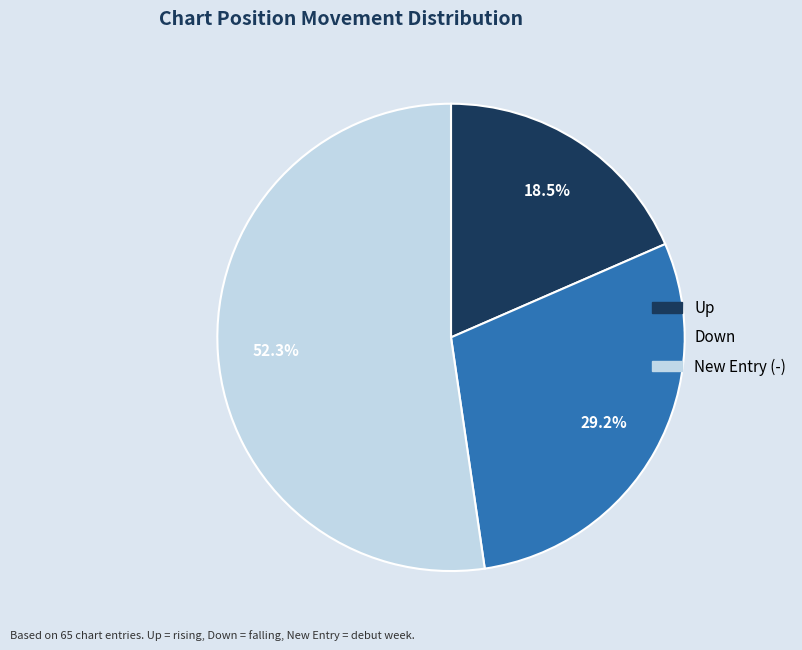

Does any single category account for the majority?

Yes